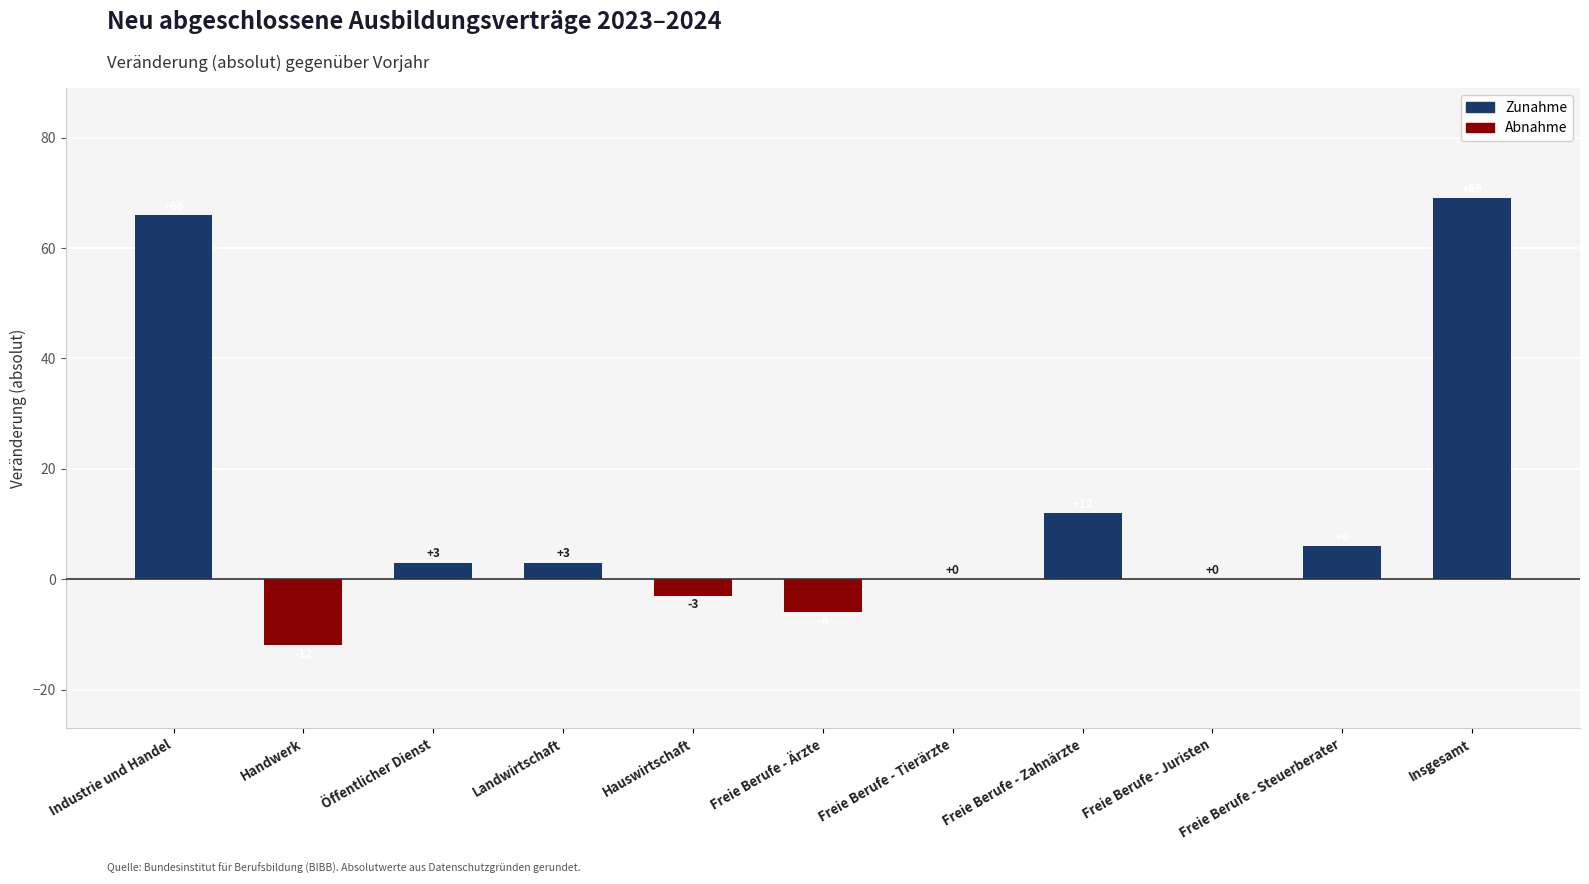

Reading left to right, transcribe all the data shown in this chart.

Industrie und Handel=66	Handwerk=-12	Öffentlicher Dienst=3	Landwirtschaft=3	Hauswirtschaft=-3	Freie Berufe - Ärzte=-6	Freie Berufe - Tierärzte=0	Freie Berufe - Zahnärzte=12	Freie Berufe - Juristen=0	Freie Berufe - Steuerberater=6	Insgesamt=69